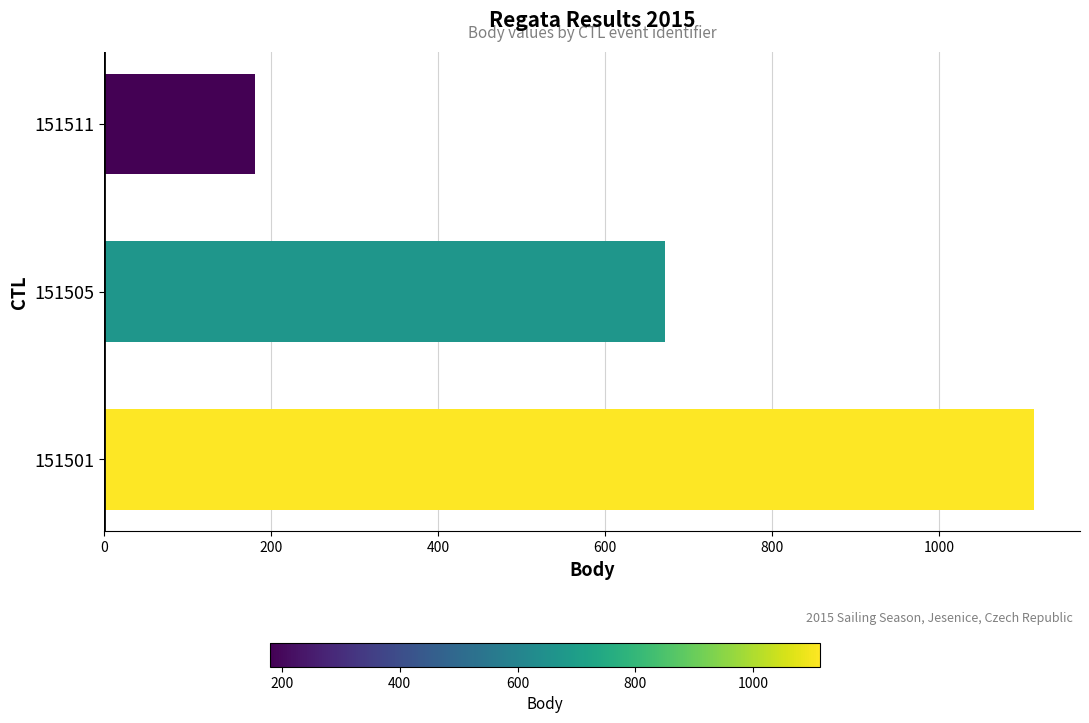

Where is the data nearest to the value 646?

151505